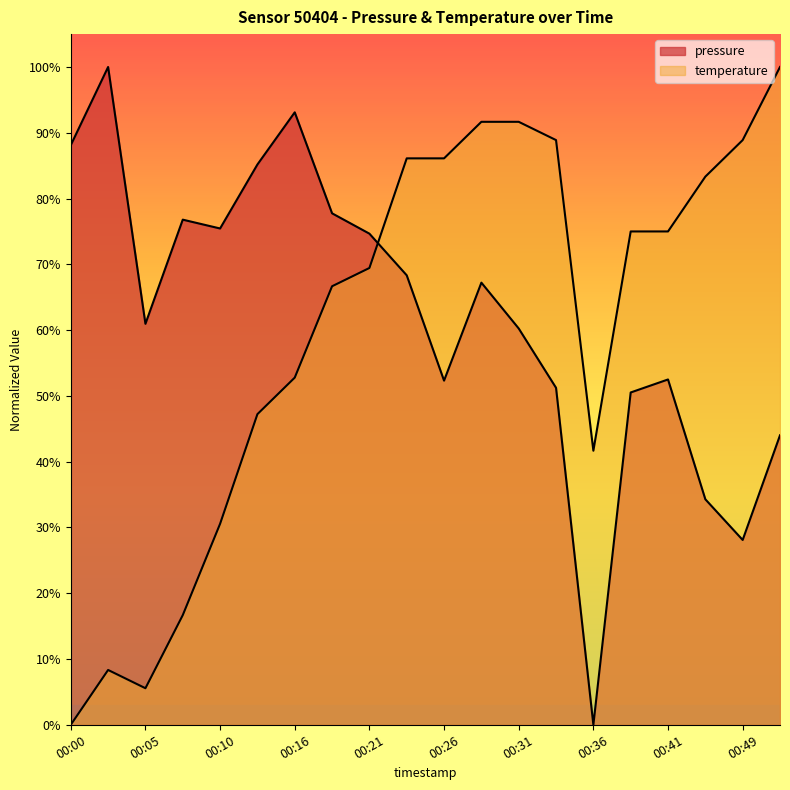

Which series changed the most between 00:13 and 00:33?

temperature